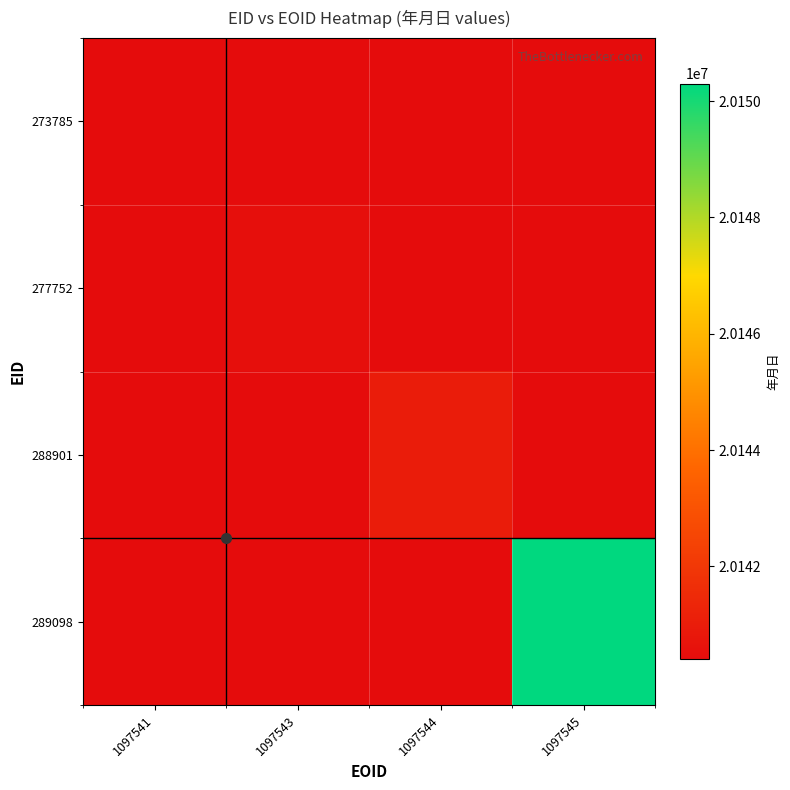

What is the spread (max minus min) of values at 1097543?

20140531